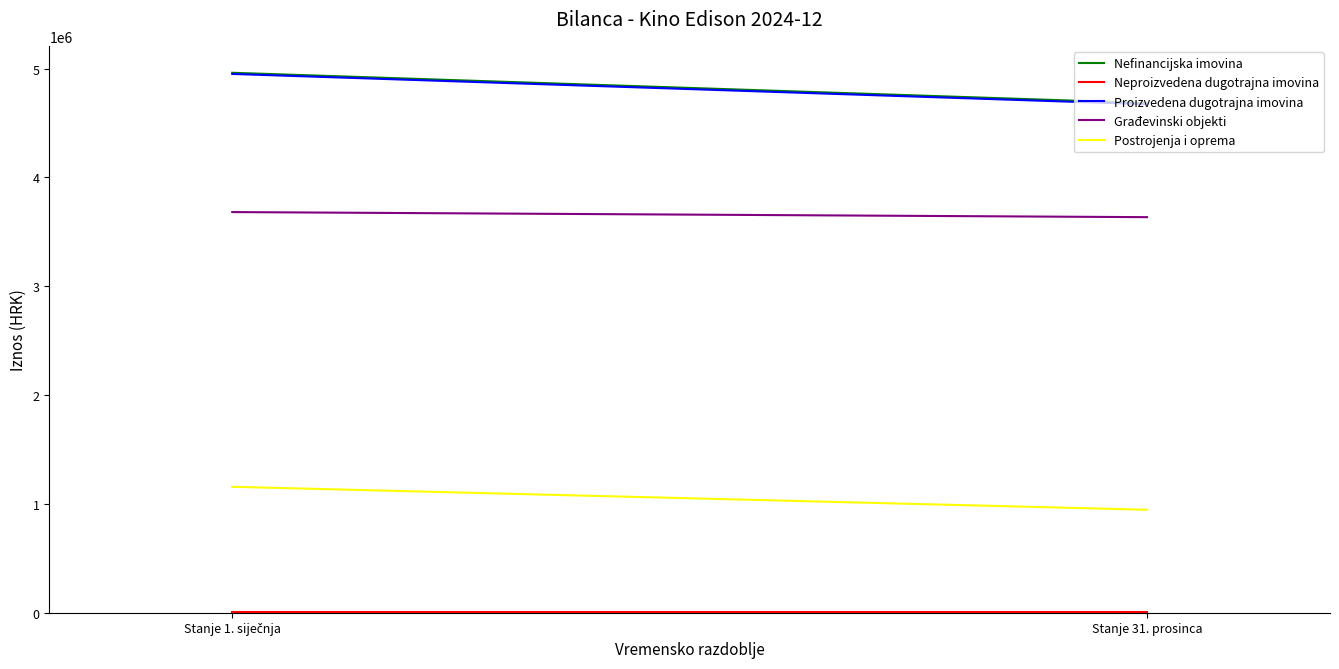

Is the value of Nefinancijska imovina at Stanje 31. prosinca greater than the value of Postrojenja i oprema at Stanje 31. prosinca?

Yes